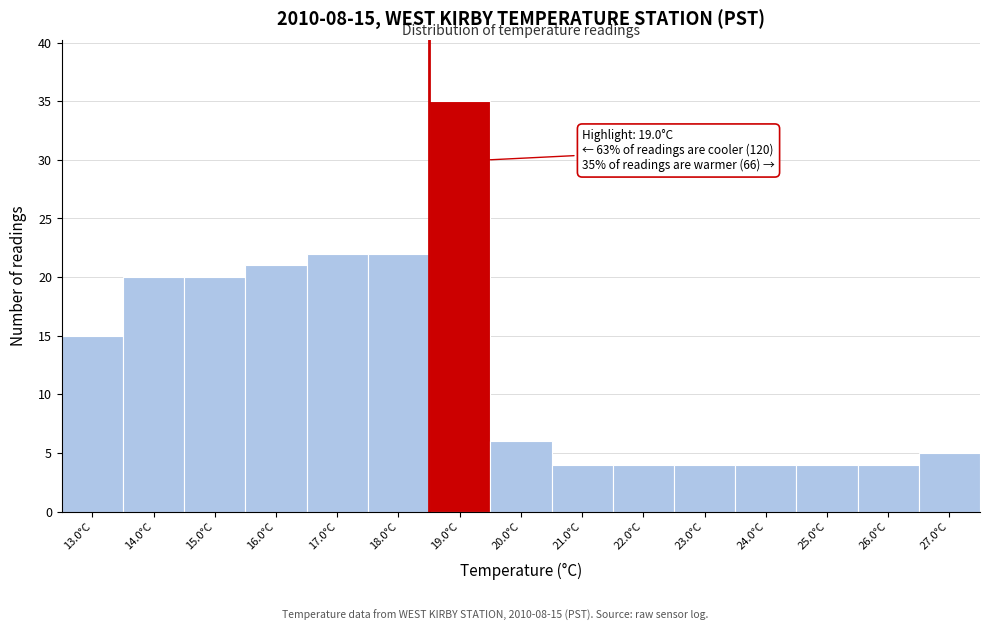

Reading right to left, list all the values displayed in this chart.

27.0°C=5	26.0°C=4	25.0°C=4	24.0°C=4	23.0°C=4	22.0°C=4	21.0°C=4	20.0°C=6	19.0°C=35	18.0°C=22	17.0°C=22	16.0°C=21	15.0°C=20	14.0°C=20	13.0°C=15